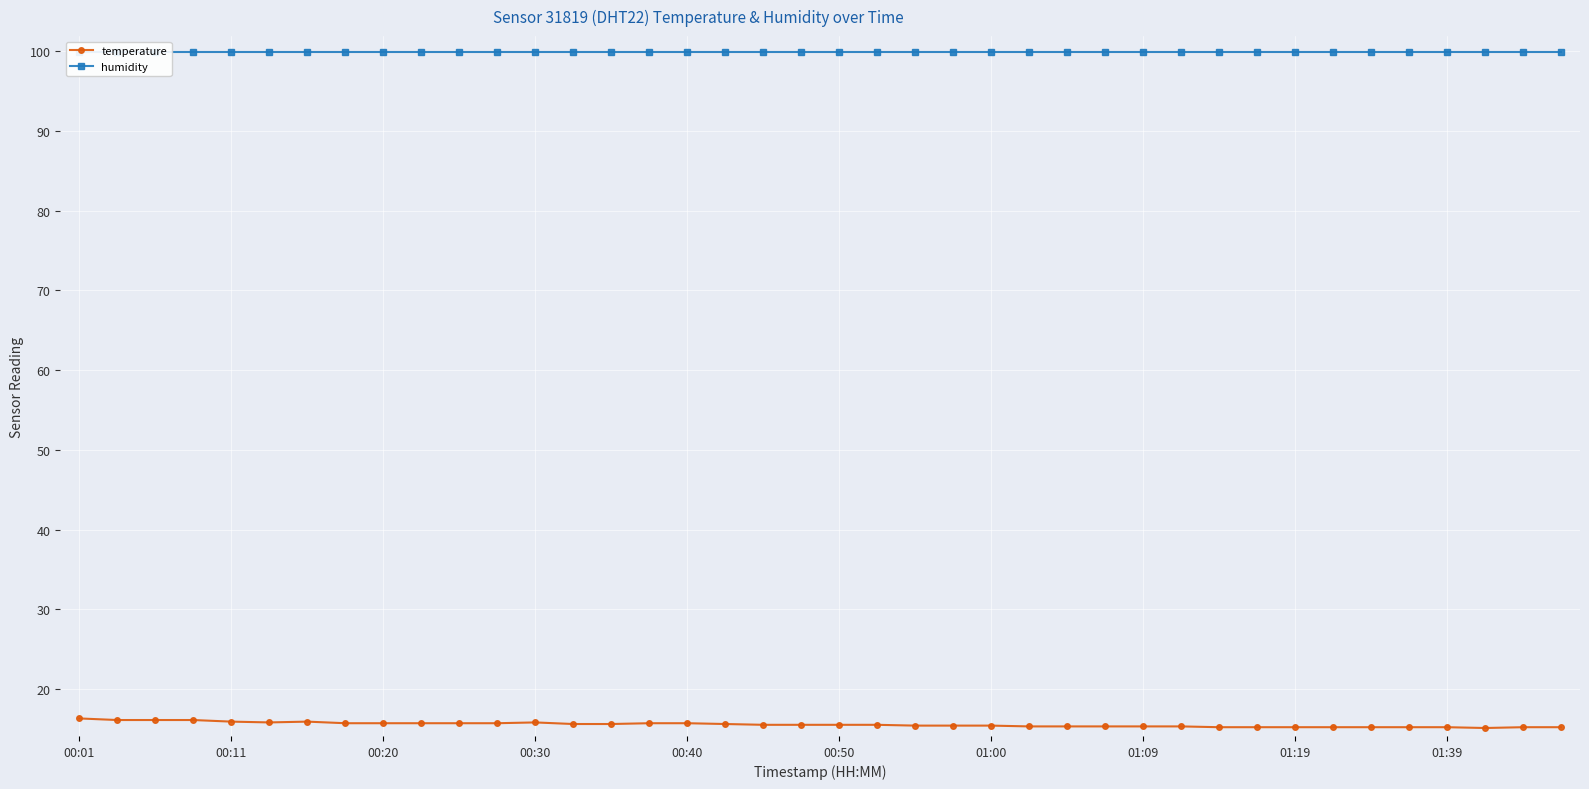

At which label is humidity closest to 99?

00:01